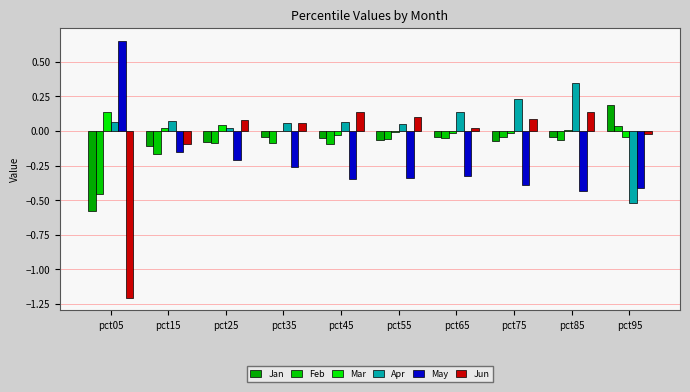

List the labels in order of May value, smallest first.

pct85, pct95, pct75, pct45, pct55, pct65, pct35, pct25, pct15, pct05